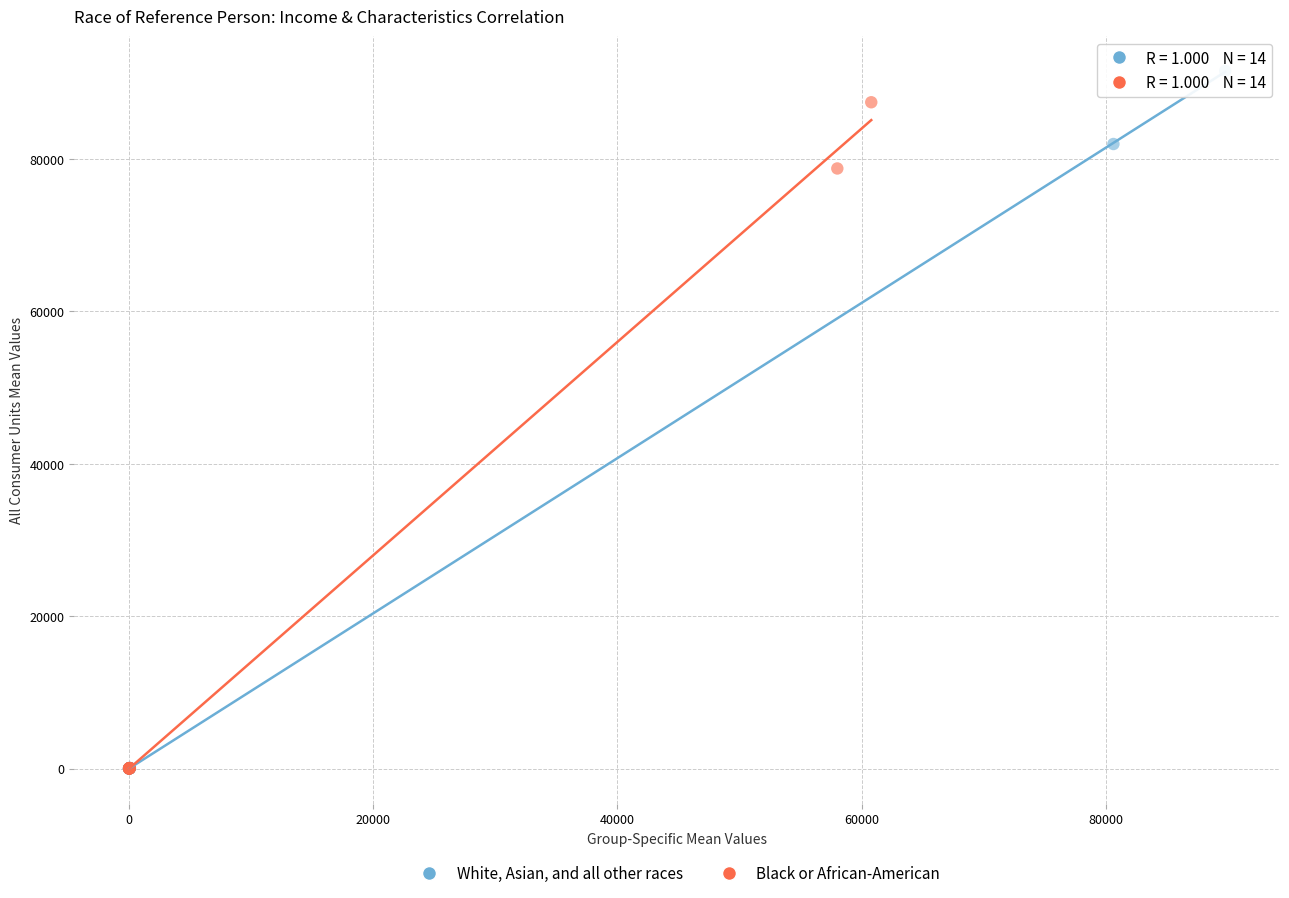

Which series contains the highest Y value?

White, Asian, and all other races